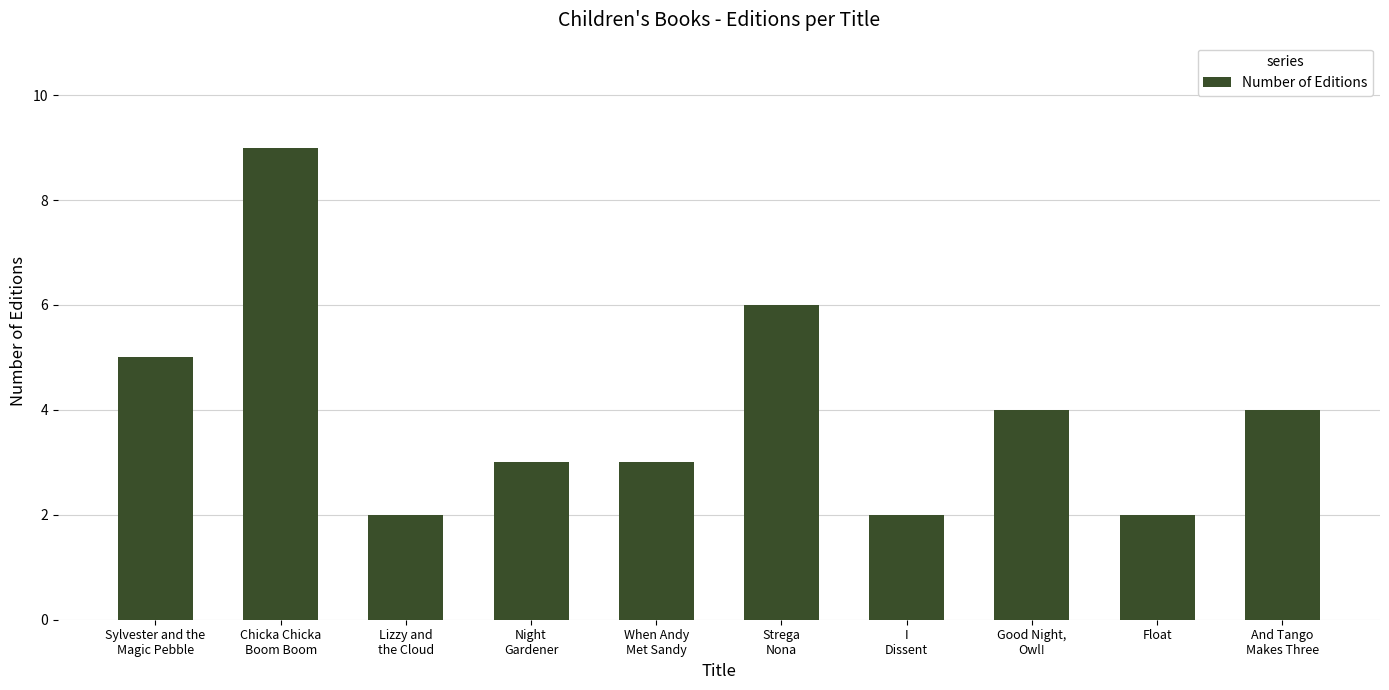

What is the difference between the maximum and second lowest values?

7